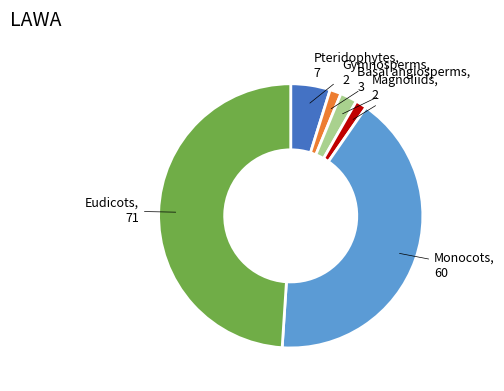

Do Eudicots and Pteridophytes together represent more than half of the pie?

Yes